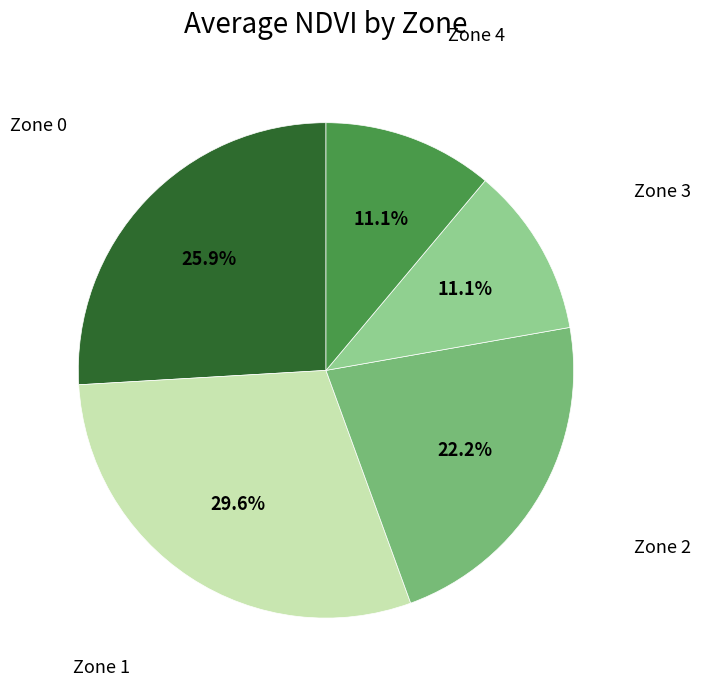

Does any single category account for the majority?

No